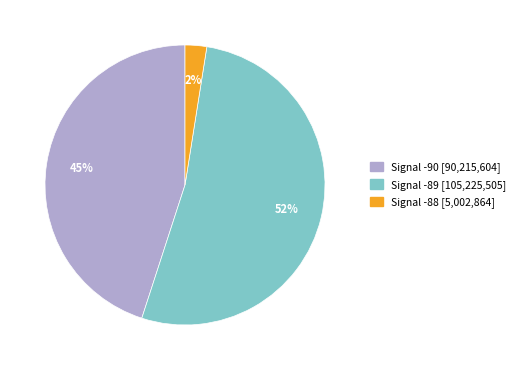

Count the number of slices in the pie.

3